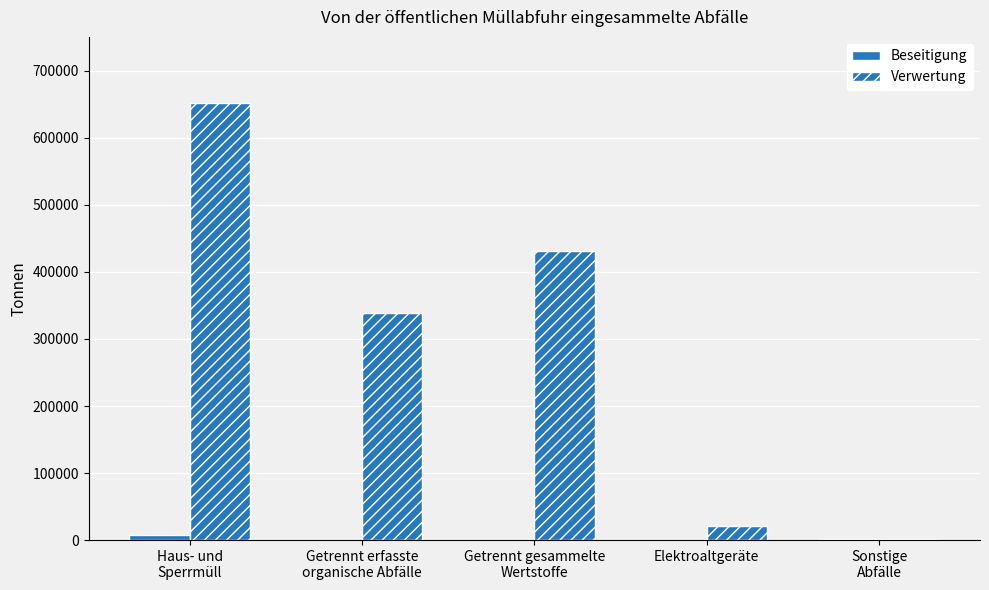

How many groups of bars are there?

5